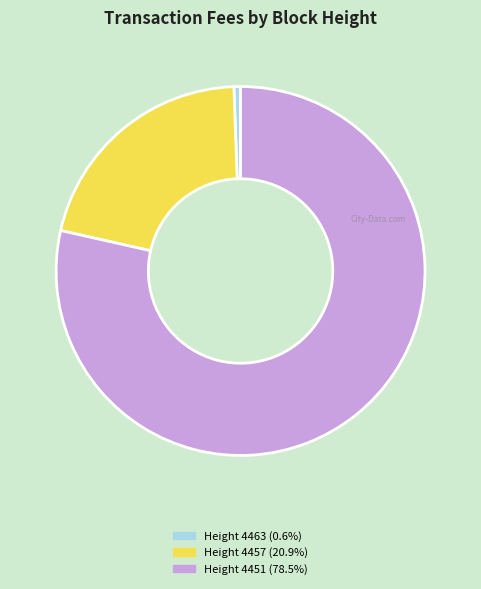

Does any single category account for the majority?

Yes